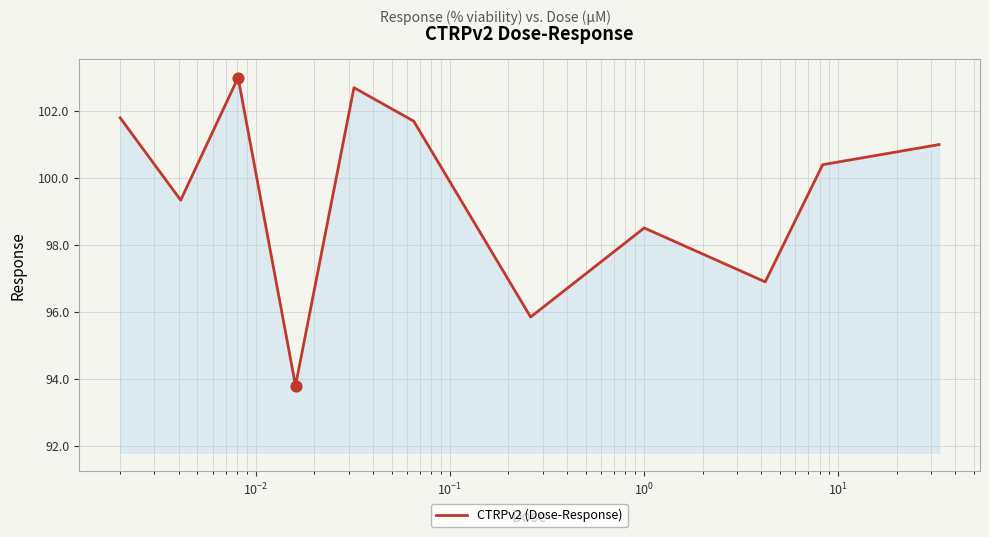

What is the difference between the maximum and minimum values?

9.2